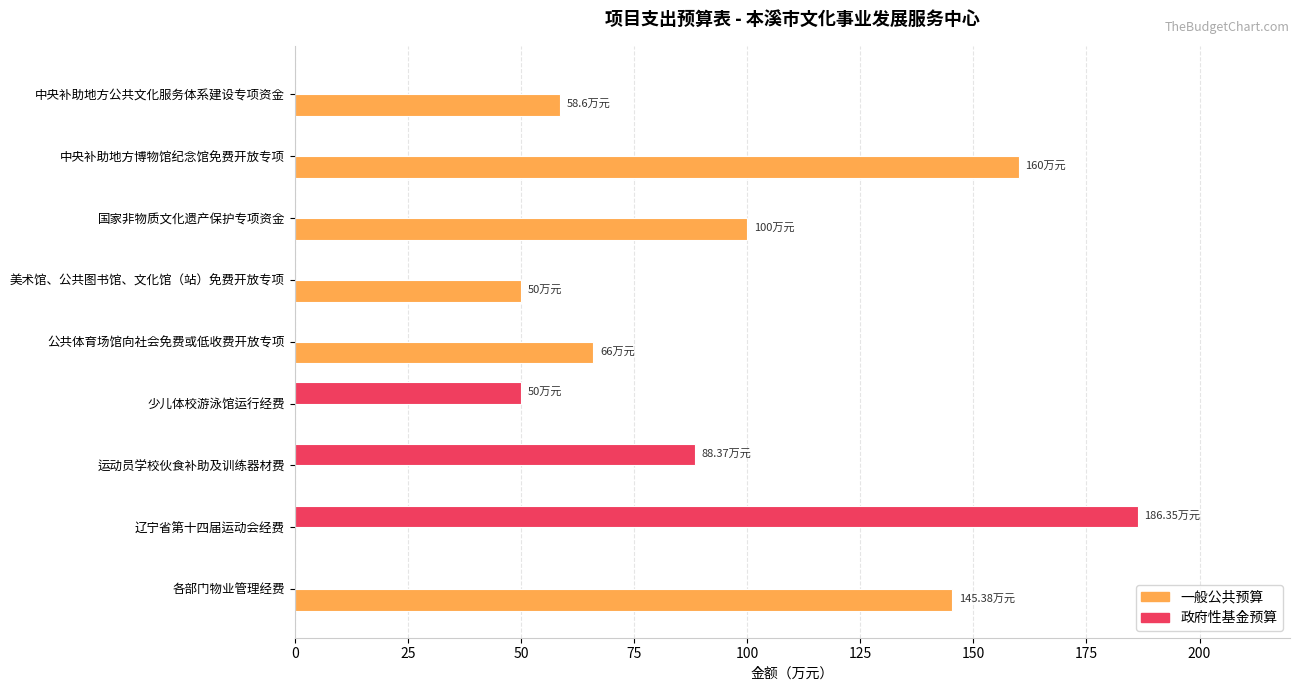

Which category has the highest value in the 一般公共预算 series?

中央补助地方博物馆纪念馆免费开放专项